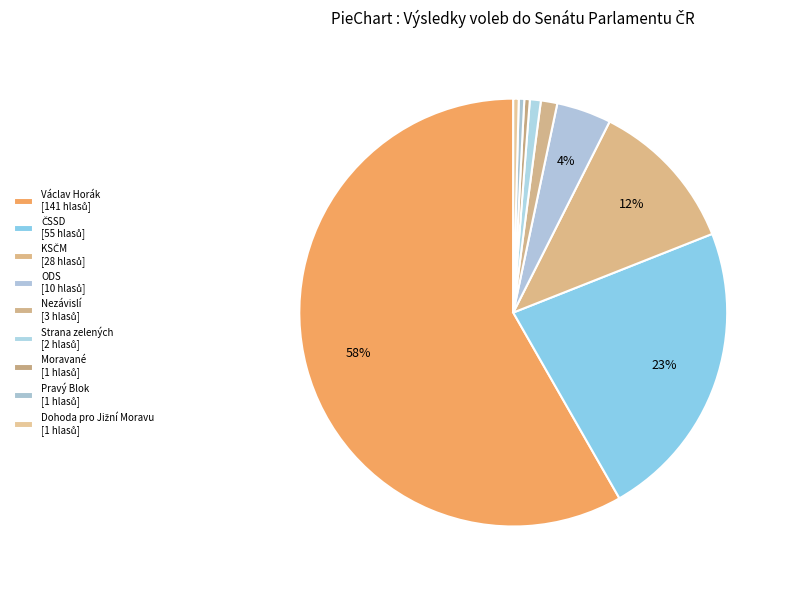

What is the smallest slice in the pie chart?

Moravané